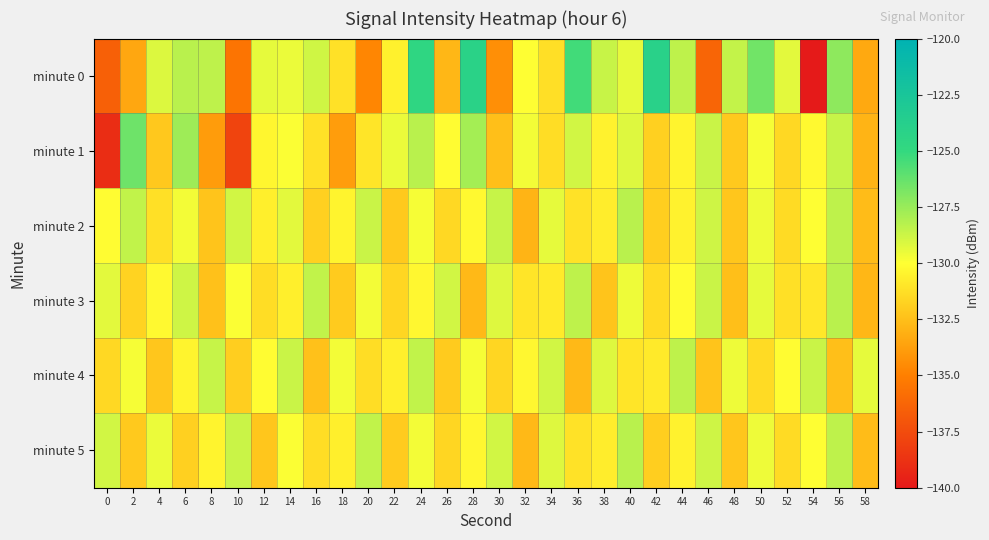

Rank the series at 30 from lowest to highest value.

minute 0, minute 1, minute 4, minute 3, minute 5, minute 2